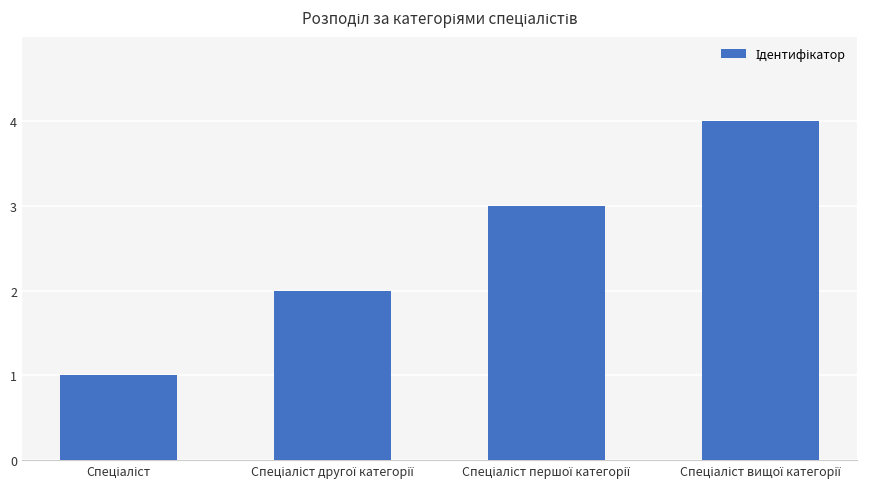

How many bars are there in total?

4